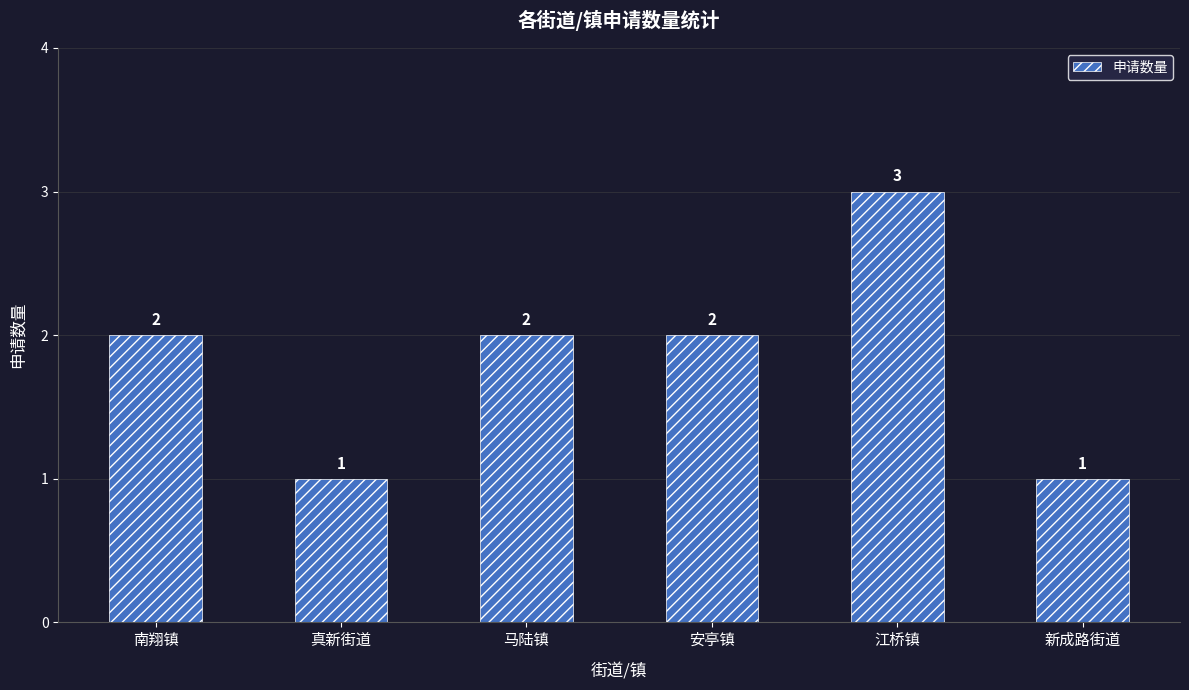

Reading left to right, what are all the values shown in this chart?

2	1	2	2	3	1